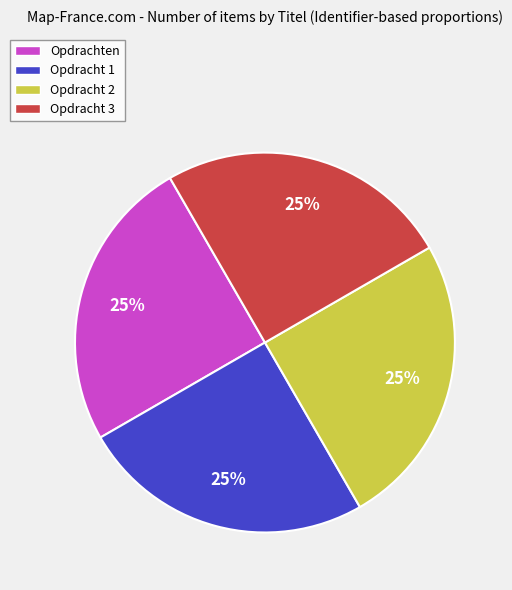

How many slices are in this pie chart?

4